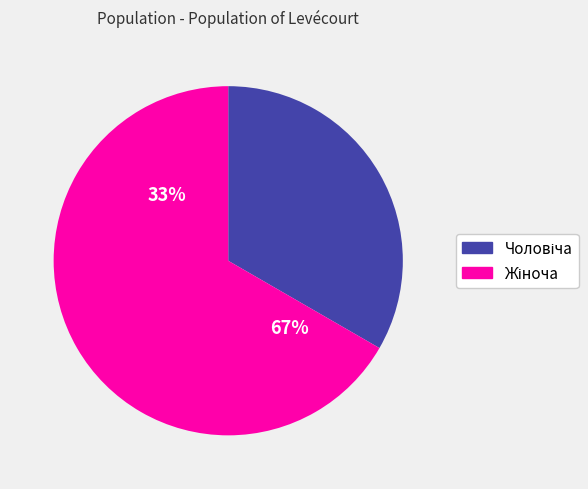

Which slice is the smallest?

Чоловіча